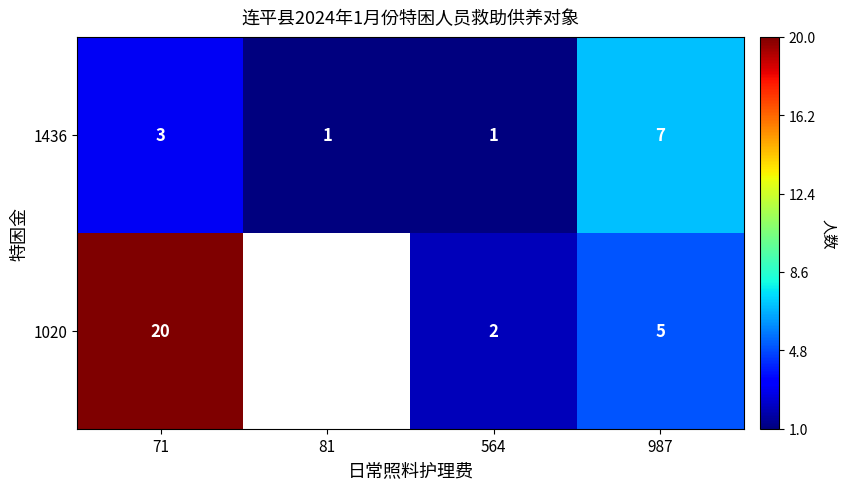

What is the spread (max minus min) of values at 71?

17